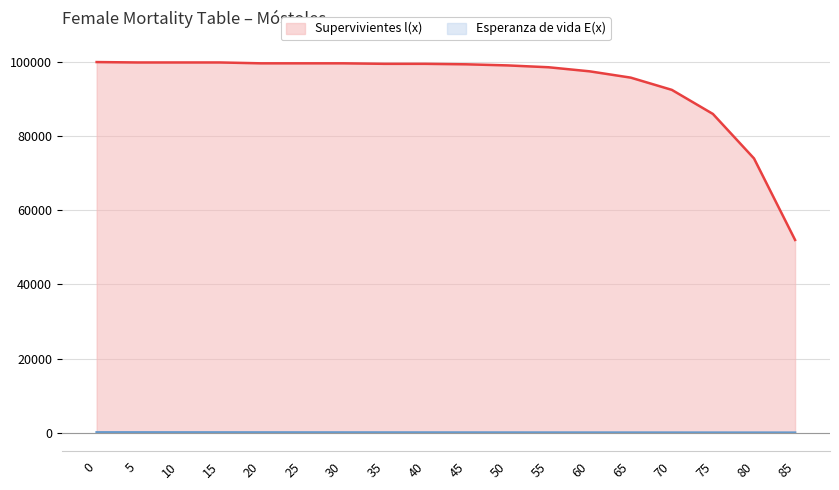

Is it true that Supervivientes l(x) equals 99661.4 at 20?

True